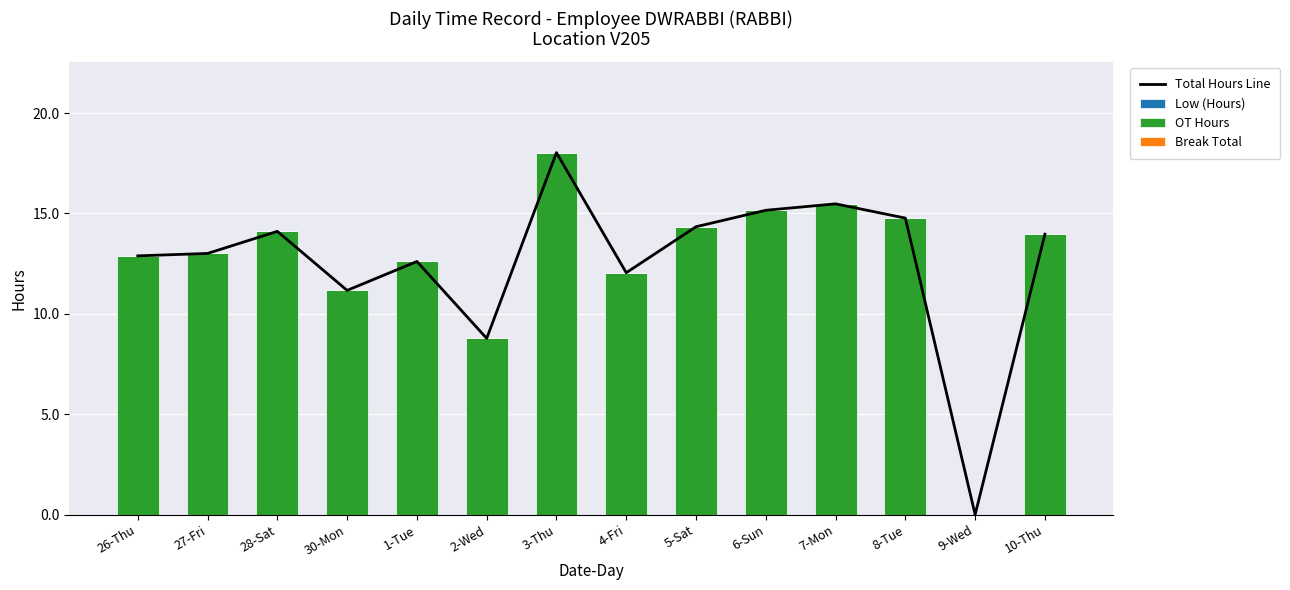

Reading right to left, list all the values displayed in this chart.

Total Hours Line: 14.0	0.0	14.8	15.5	15.2	14.3	12.1	18.0	8.8	12.6	11.2	14.1	13.0	12.9
Low (Hours): 0.0	0.0	0.0	0.0	0.0	0.0	0.0	0.0	0.0	0.0	0.0	0.0	0.0	0.0
OT Hours: 14.0	0.0	14.8	15.5	15.2	14.3	12.1	18.0	8.8	12.6	11.2	14.1	13.0	12.9
Break Total: 0.0	0.0	0.0	0.0	0.0	0.0	0.0	0.0	0.0	0.0	0.0	0.0	0.0	0.0